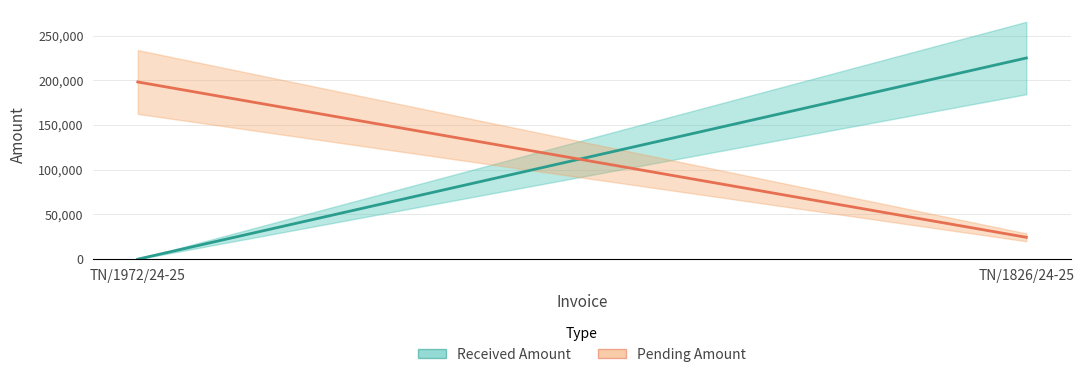

Reading right to left, extract all data points from this chart.

RECEIVED_AMOUNT: TN/1972/24-25=0	TN/1826/24-25=225004
PENDINGAMOUNT: TN/1972/24-25=198206	TN/1826/24-25=24455